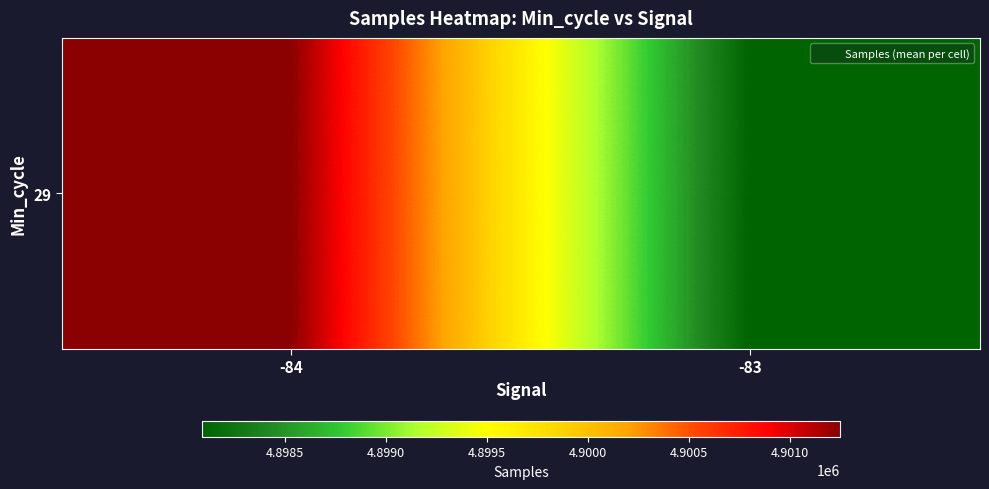

What value does the data have at -84?

4901250.4